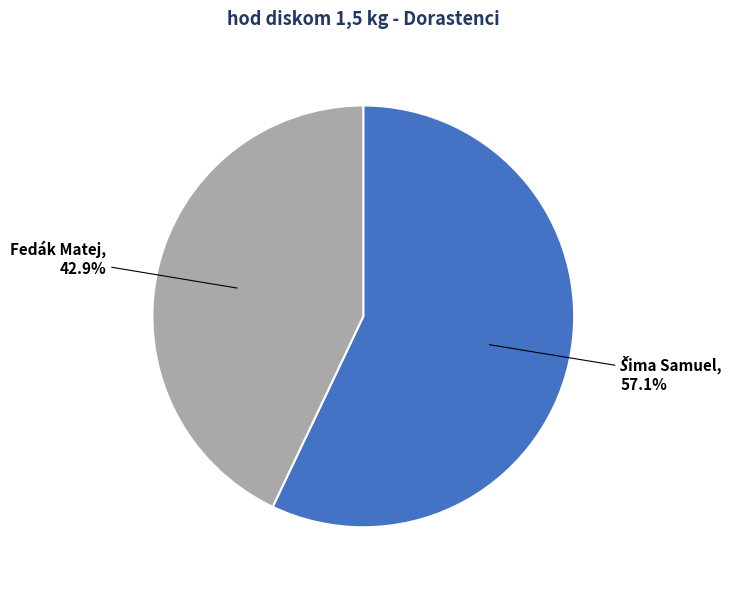

Is there any slice that represents more than half of the pie?

Yes